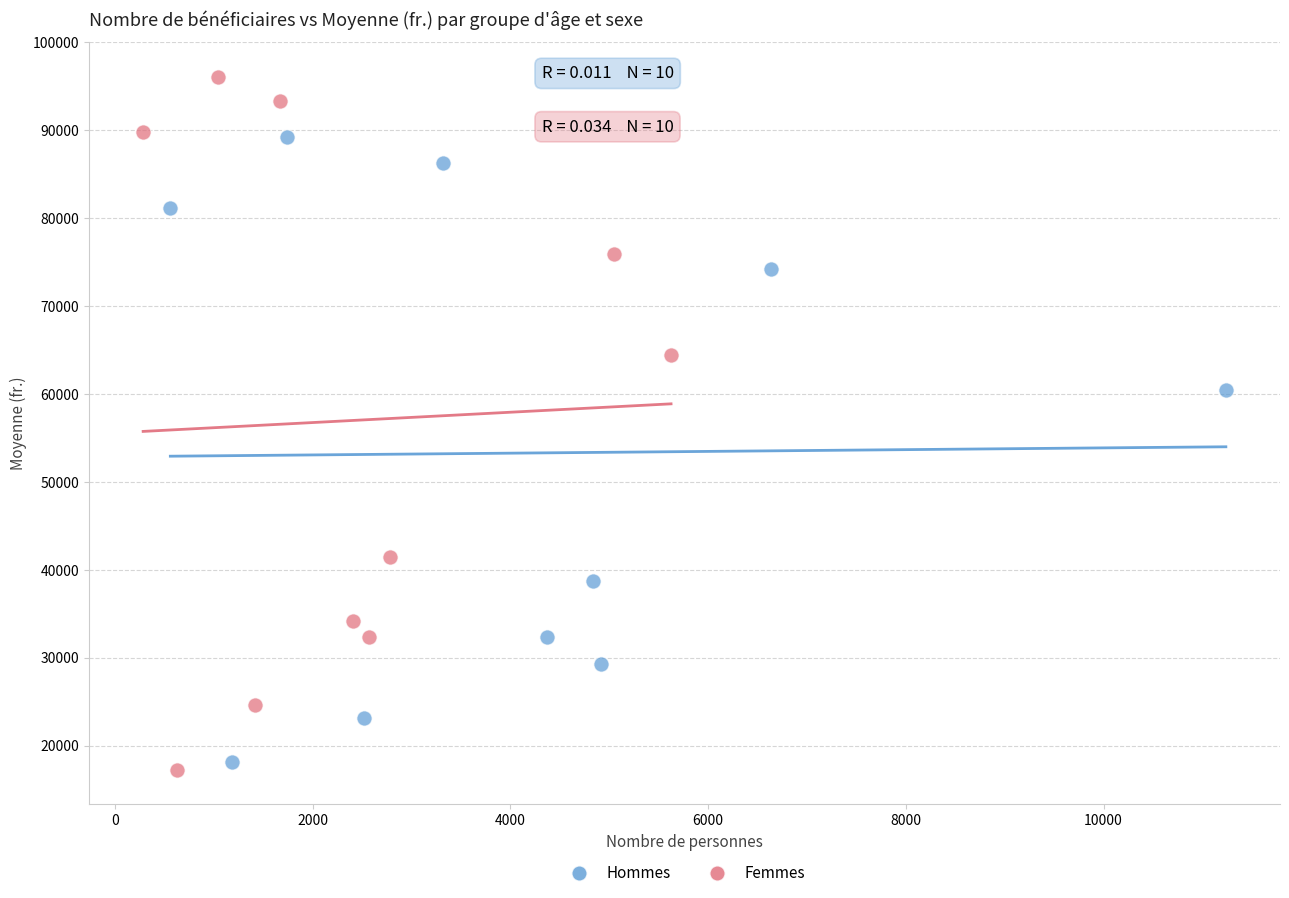

What are all the series names shown in the legend?

Hommes, Femmes